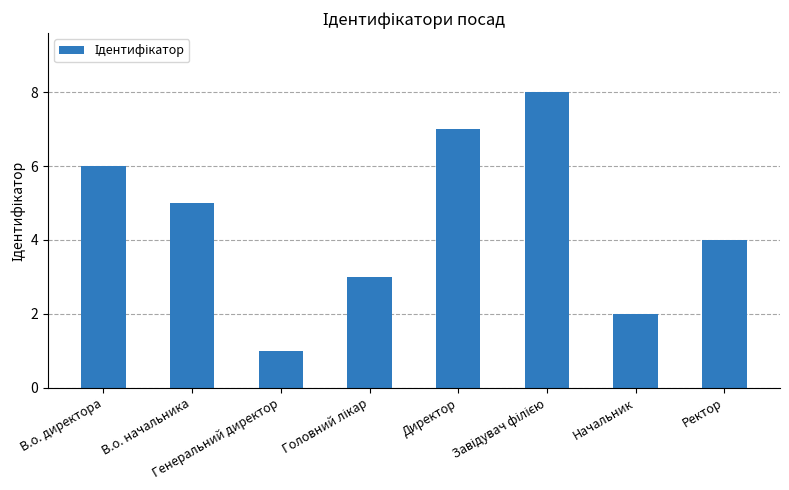

What is the sum of all values?

36